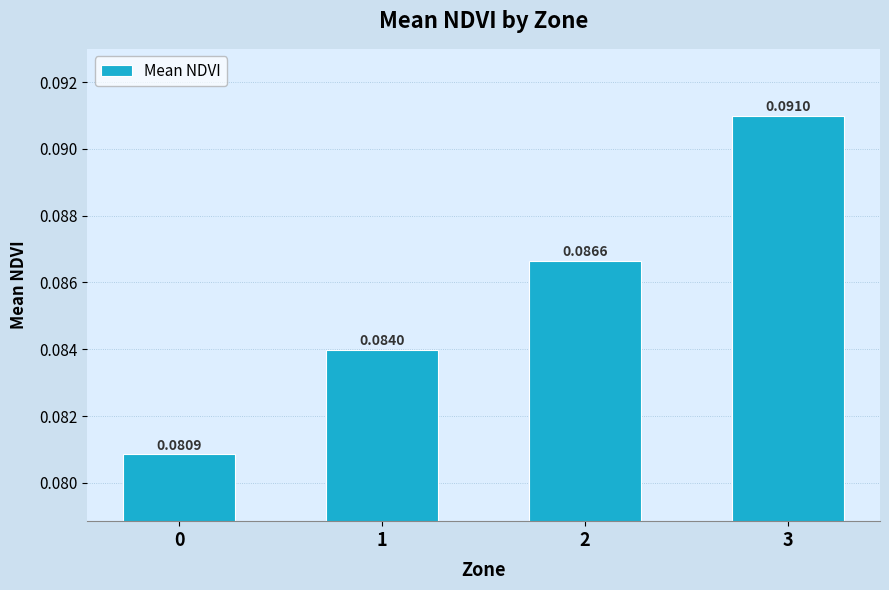

Does the chart contain stacked bars?

No